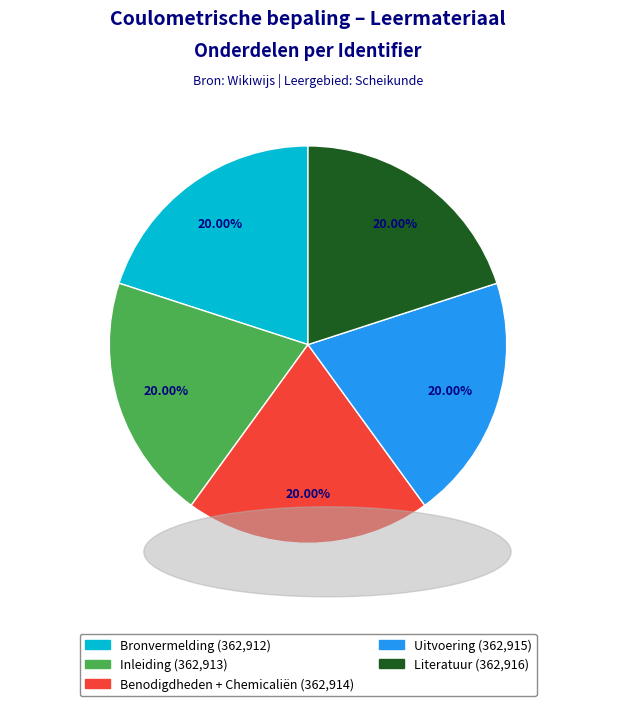

What percentage is the Uitvoering slice, to the nearest percent?

20%